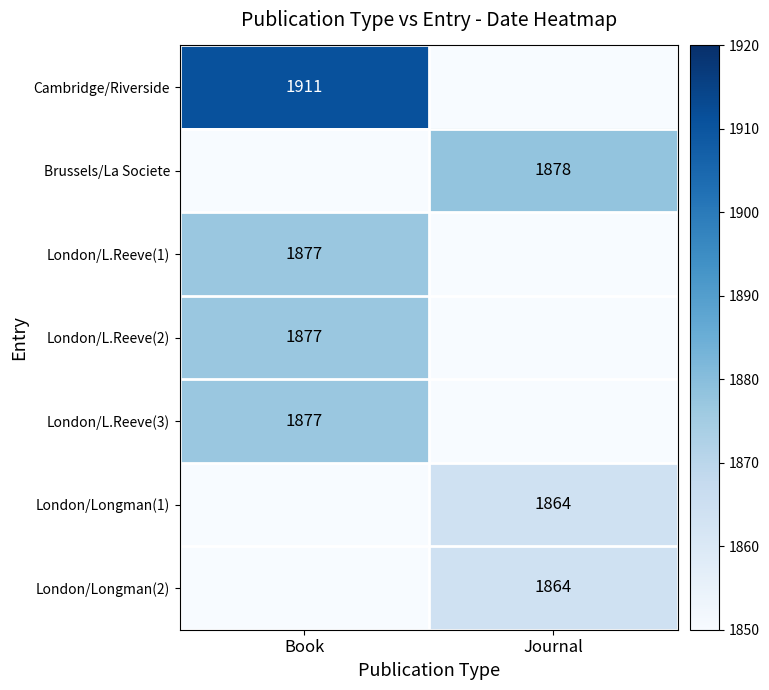

The London/Longman(2) series shows 1864 at Journal. True or false?

True